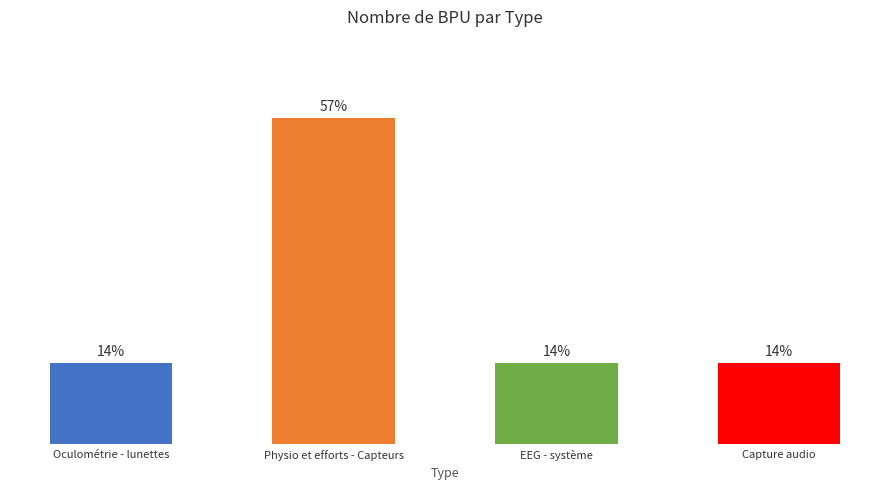

List the labels in order of value, smallest first.

Oculométrie - lunettes, EEG - système, Capture audio, Physio et efforts - Capteurs